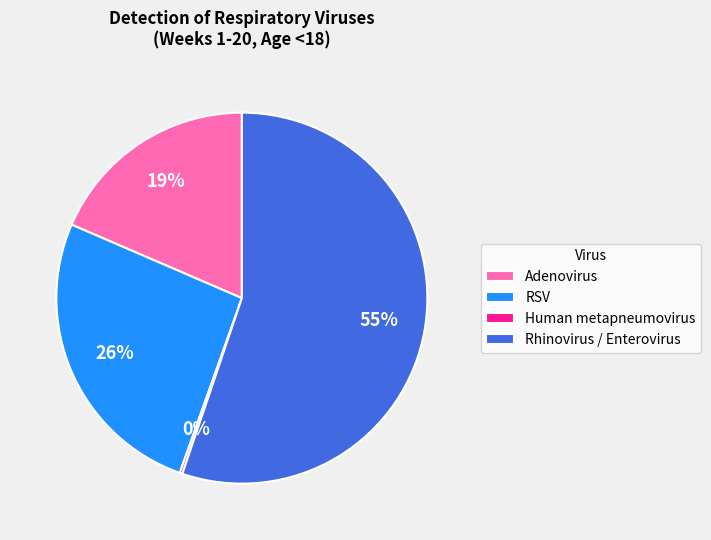

Which slice is the largest?

Rhinovirus / Enterovirus